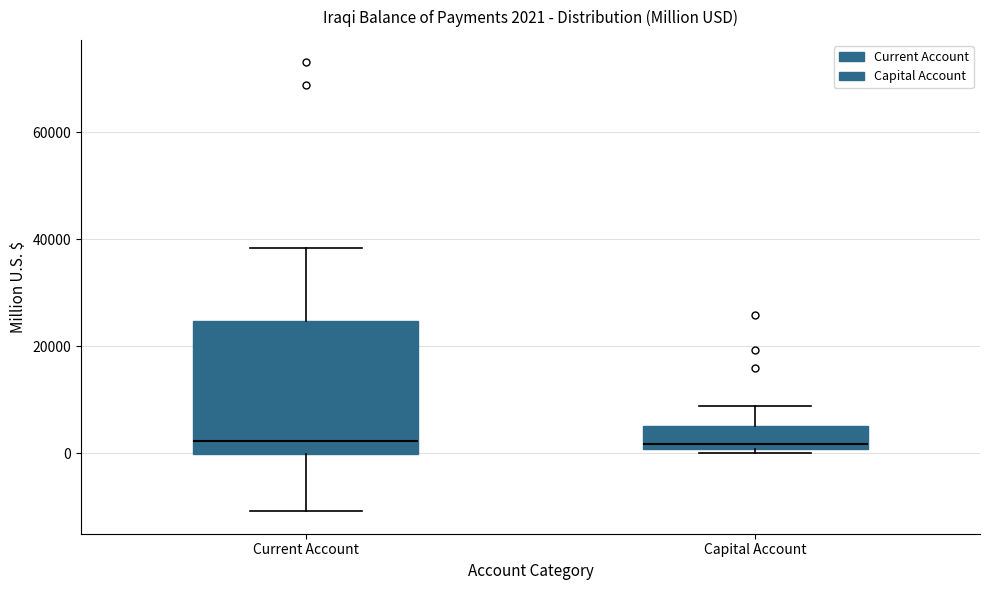

Comparing the boxes themselves (not the whiskers), which one is the tallest?

Current Account